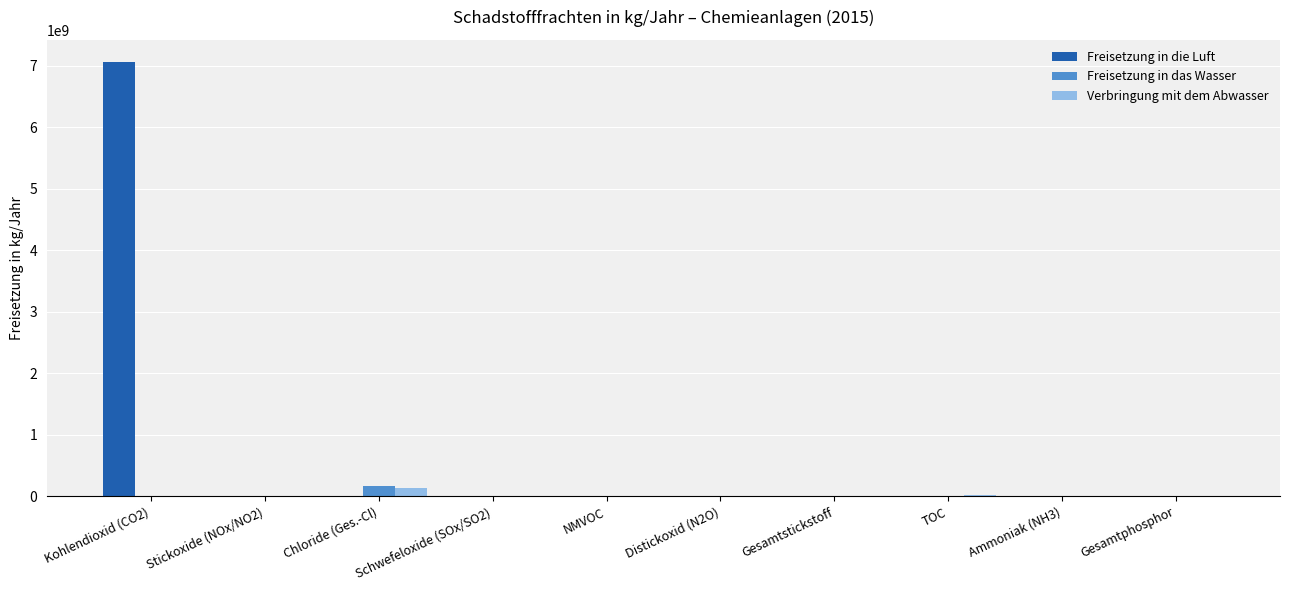

What is the maximum value for Freisetzung in die Luft?

7064000000